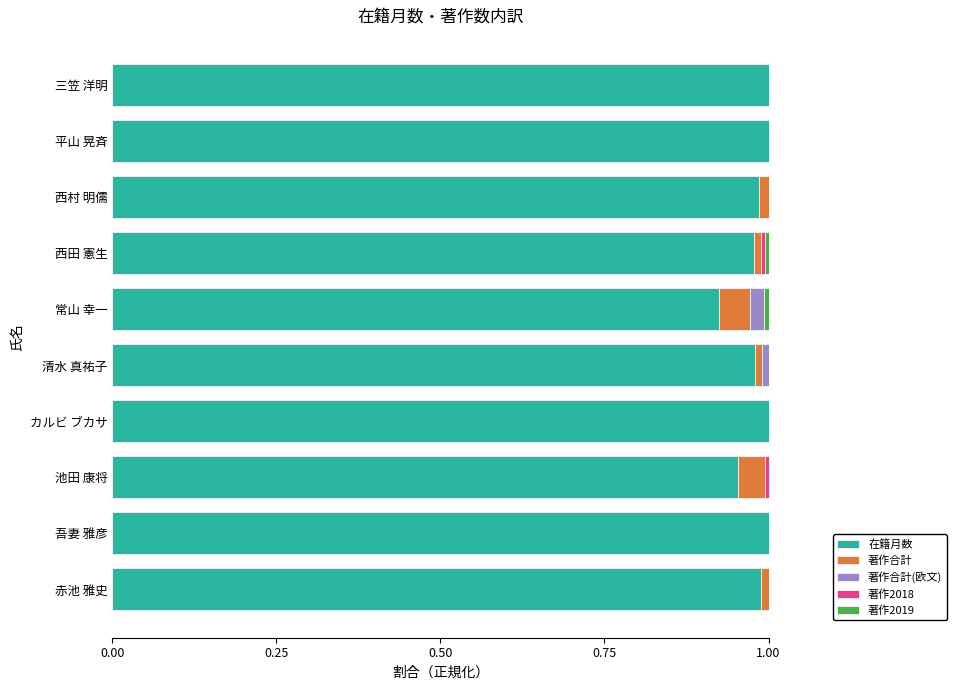

Is it true that 在籍月数 equals 1.0 at 赤池 雅史?

True